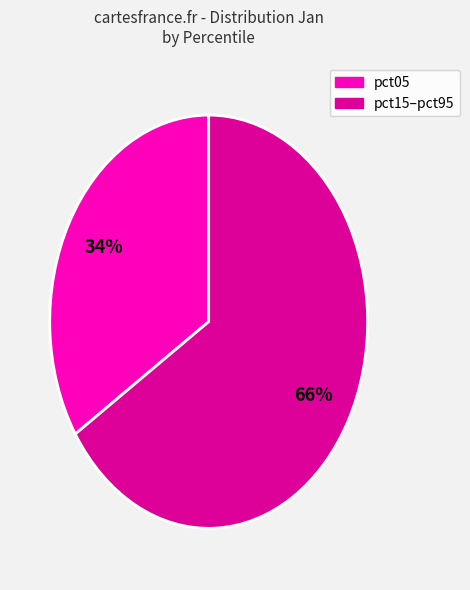

Does pct05 account for over 50% of the chart?

No